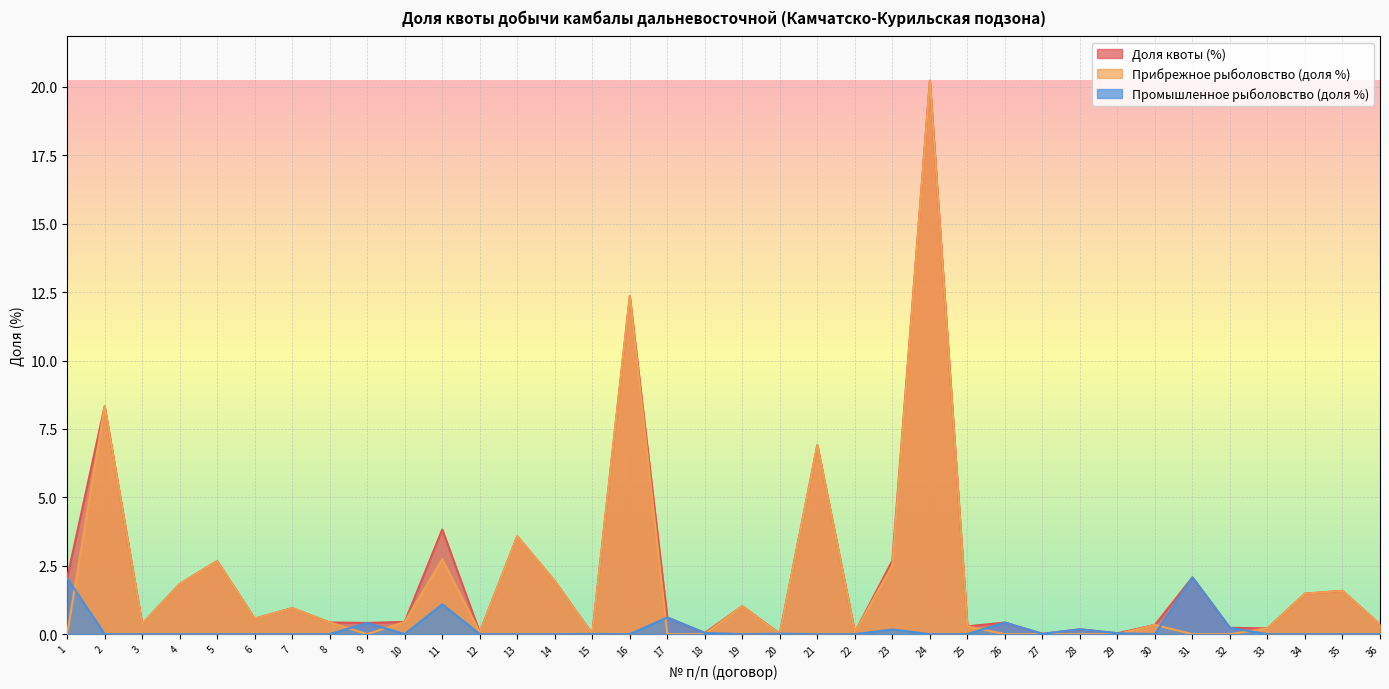

Is it true that Прибрежное рыболовство (доля %) equals 0.1 at 12?

False